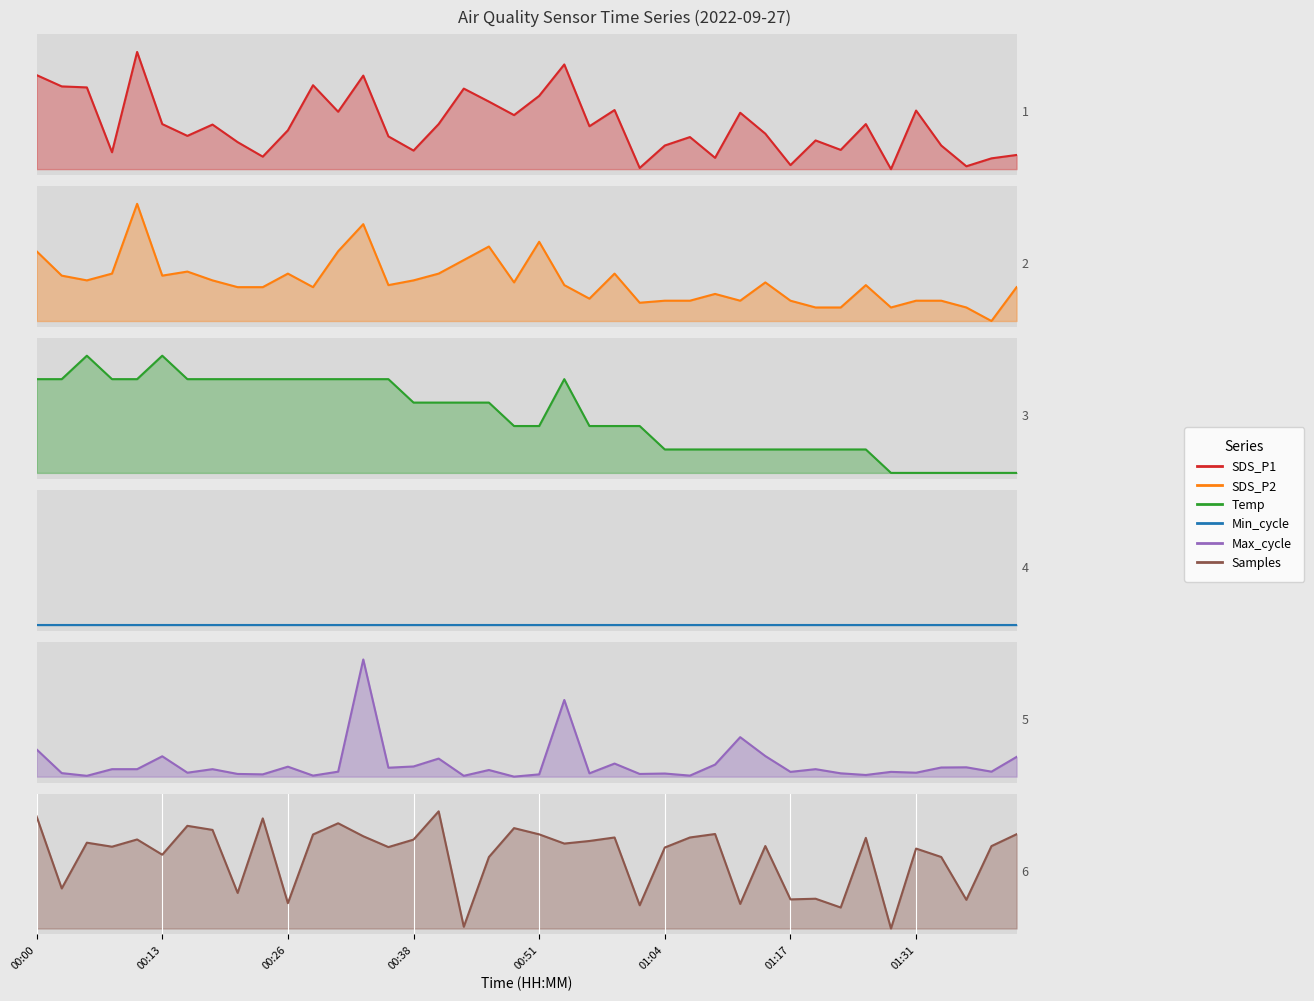

Which series has the largest total across all categories?

Samples